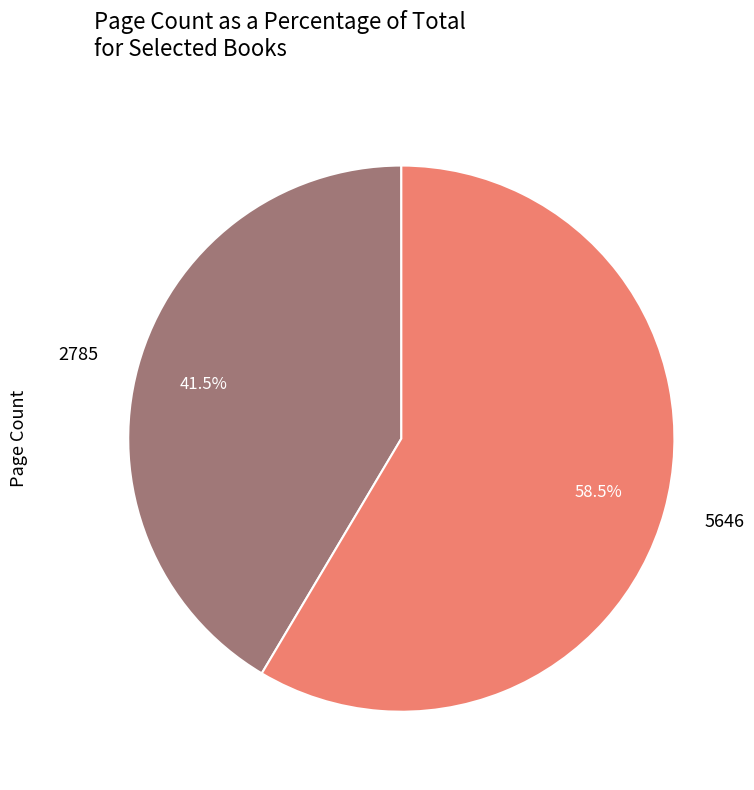

Which has a higher value, 2785 or 5646?

5646